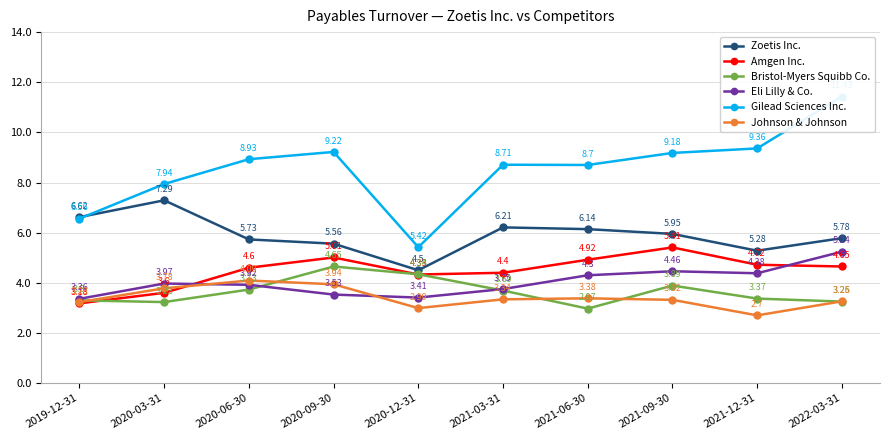

In Johnson & Johnson, how many points are higher than both neighbors (excluding endpoints)?

2